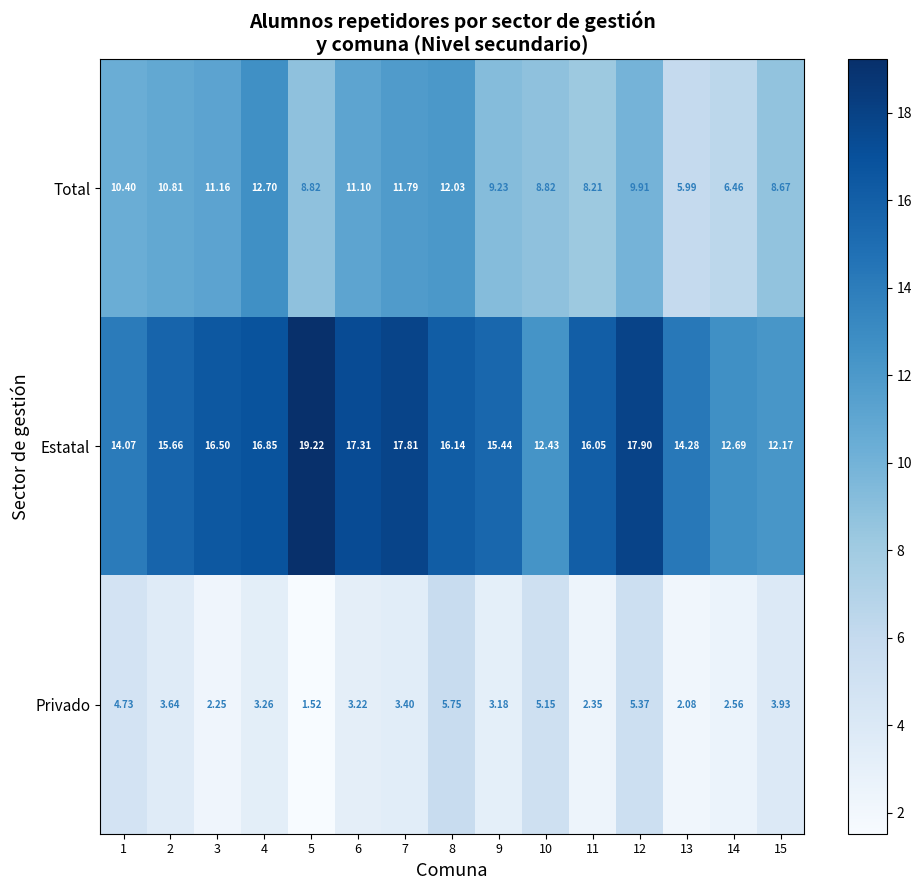

Which series has the widest spread of values?

Estatal